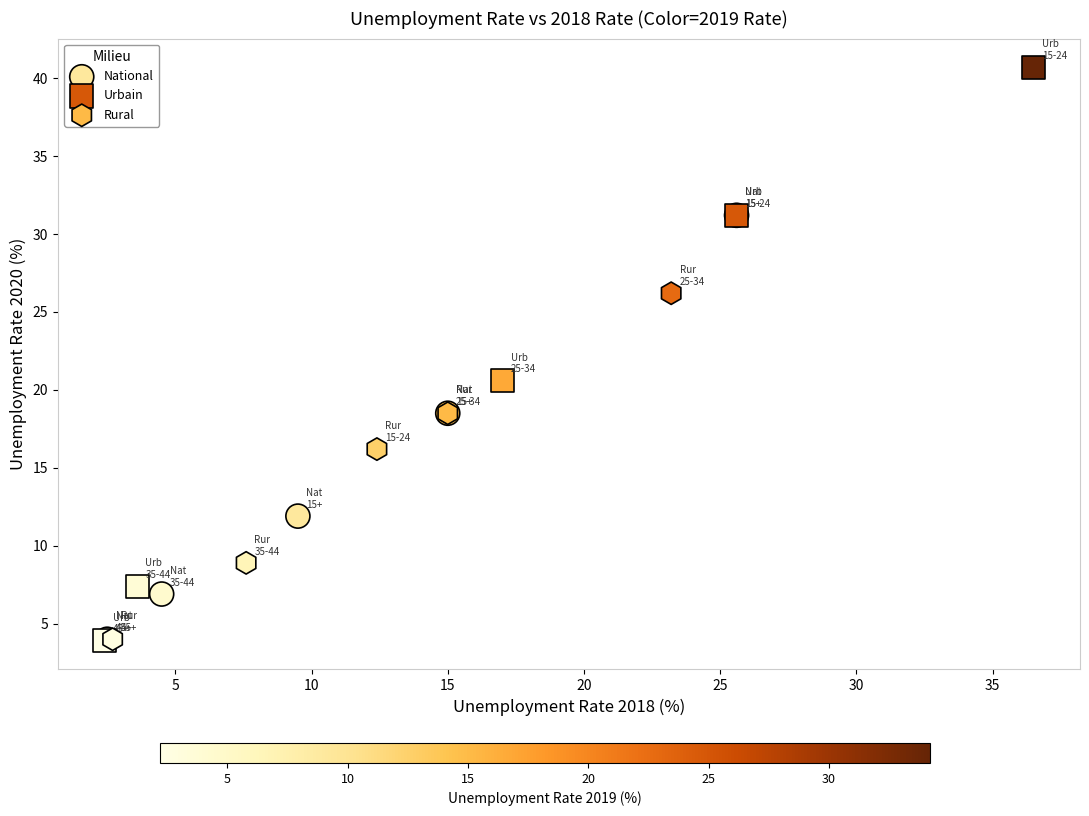

What are all the series names shown in the legend?

National, Urbain, Rural